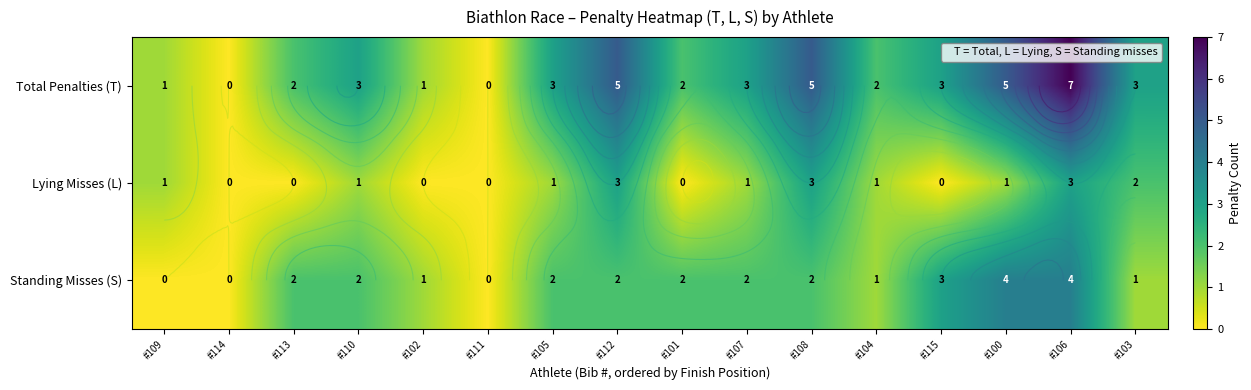

What is the difference between the maximum and minimum values in the Lying Misses (L) series?

3